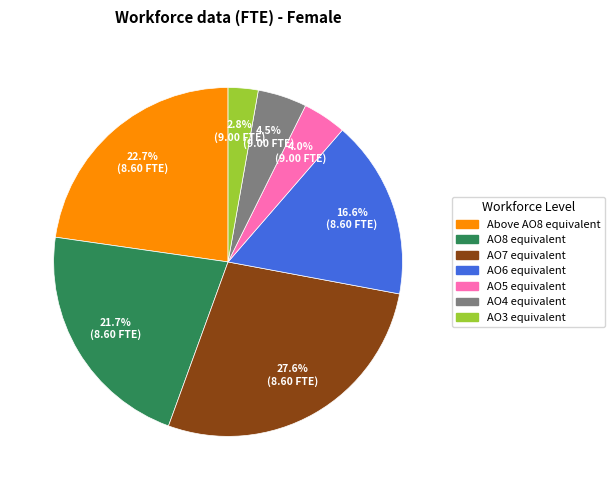

To the nearest percent, what percentage of the pie is AO5 equivalent?

4%